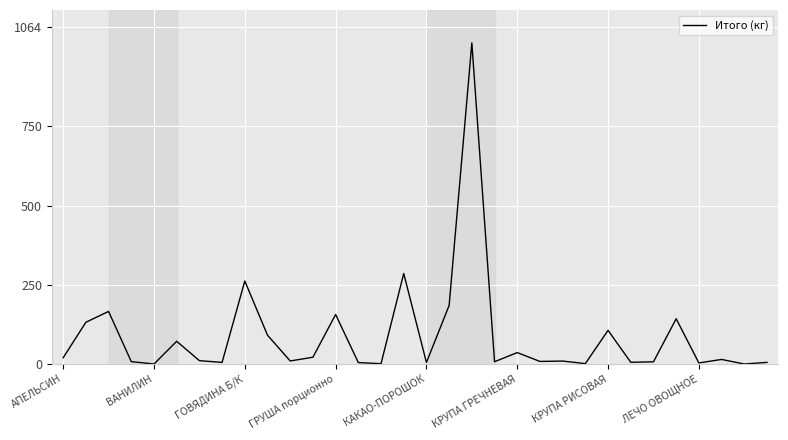

What is the difference between the maximum and minimum values?

1013.4